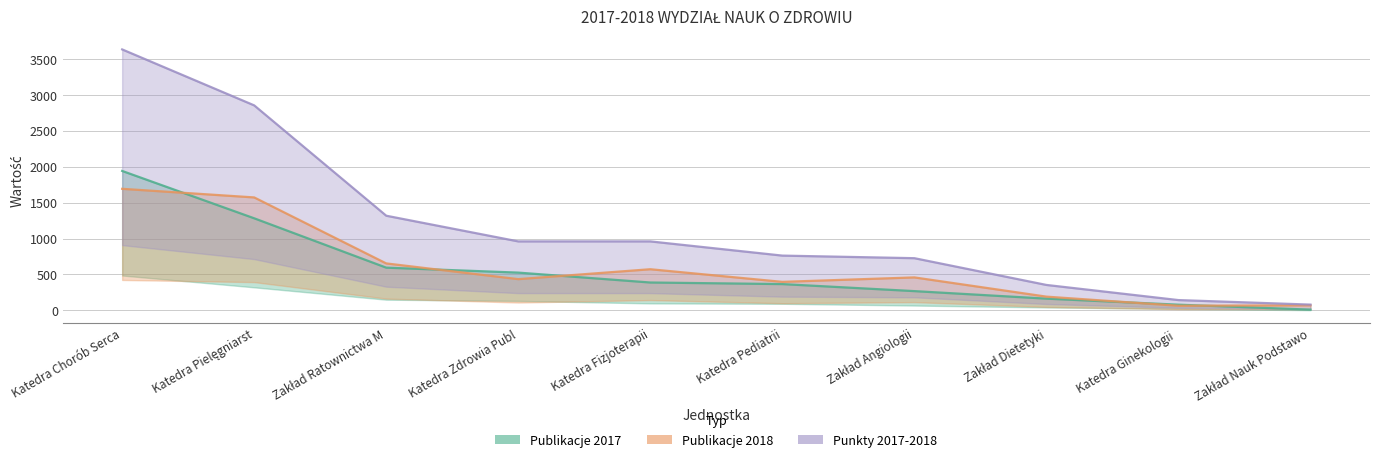

What is the label of the 2nd point from the right?

Katedra Ginekologii